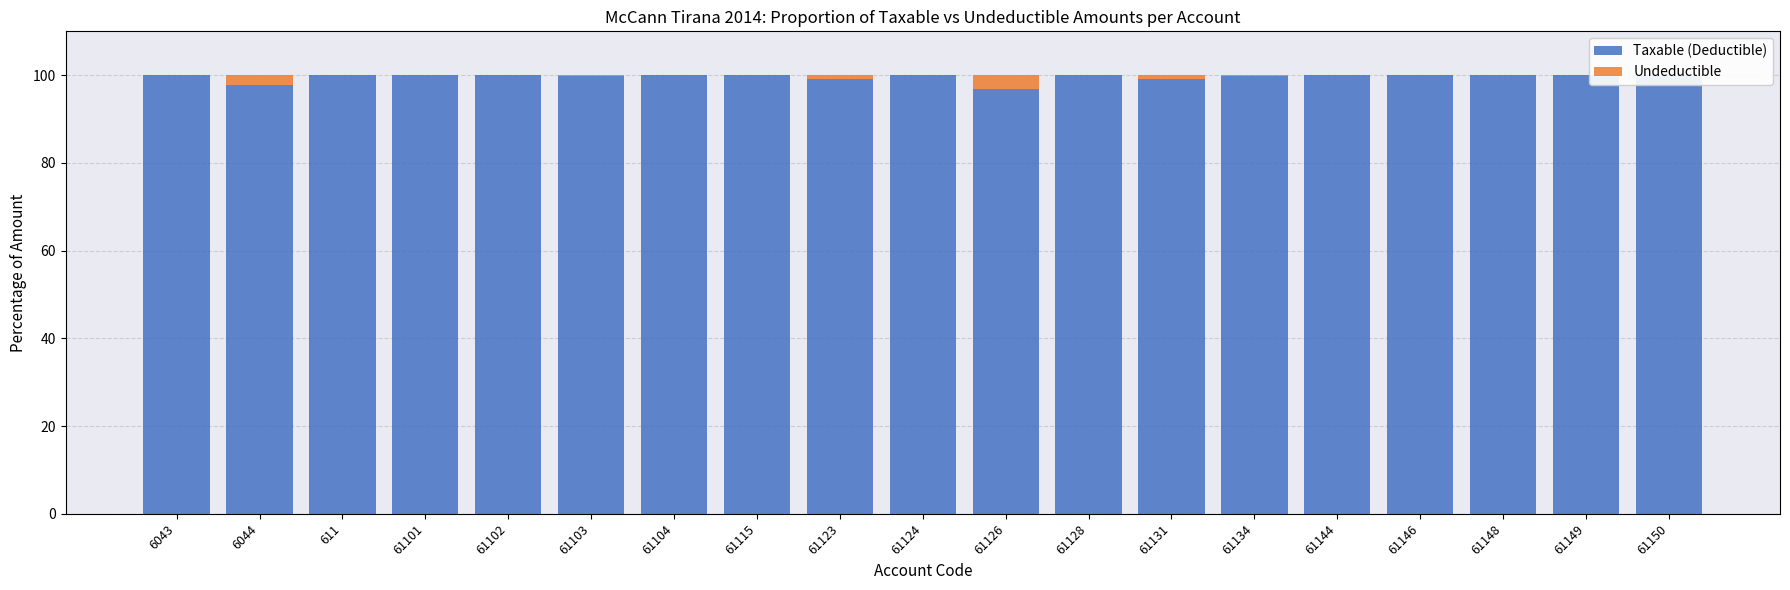

What are all the series names shown in the legend?

Taxable (Deductible), Undeductible